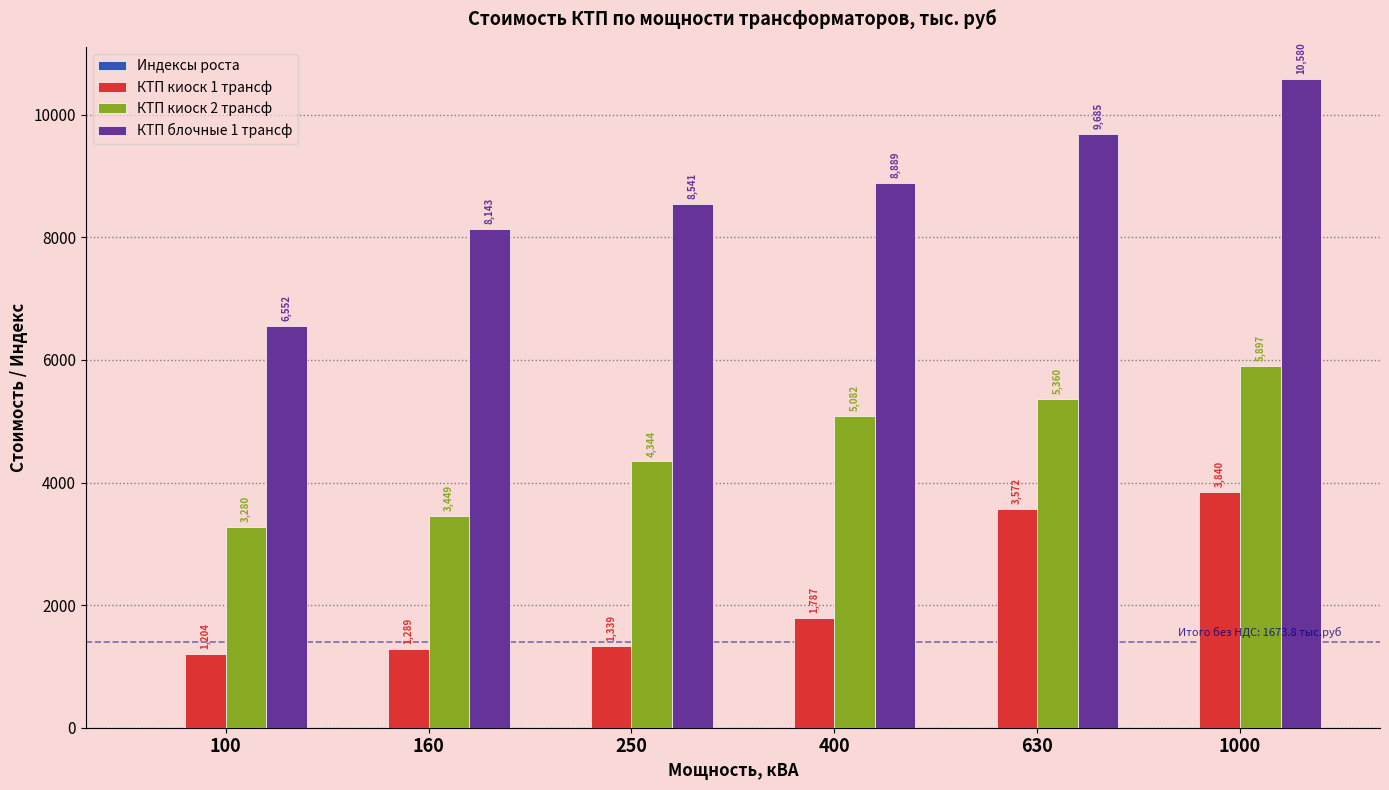

Which series has the largest total across all categories?

КТП блочные 1 трансф